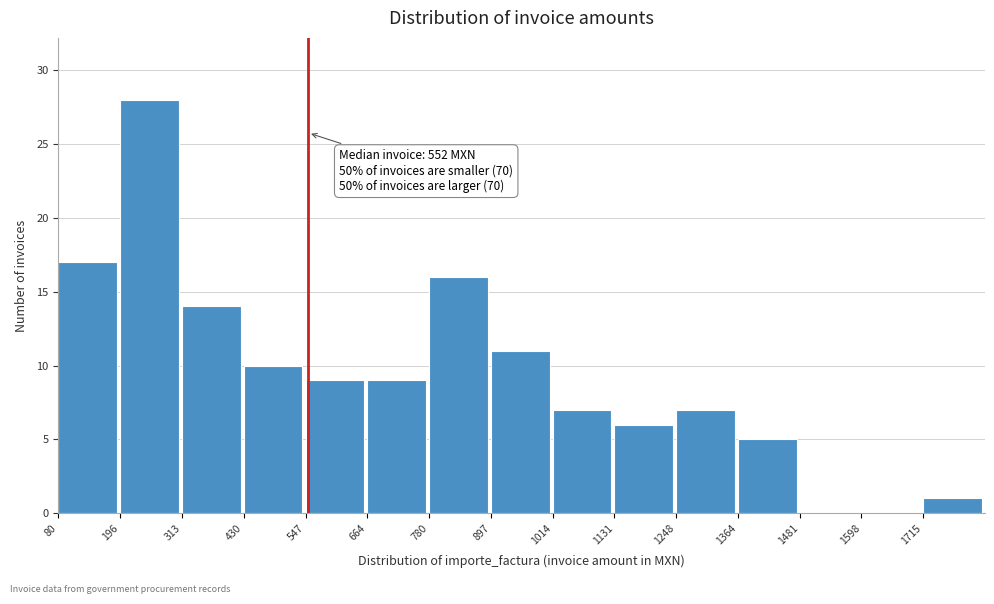

Over which range of the x-axis is the bar tallest?

200 to 320